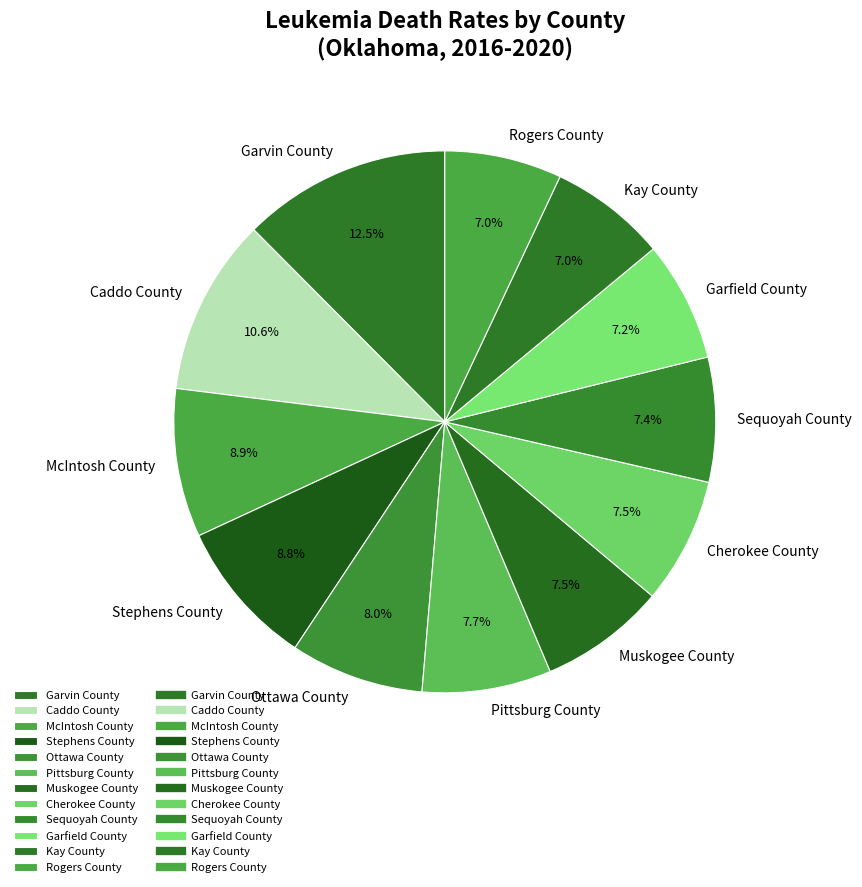

To the nearest percent, what is the average slice percentage?

8%